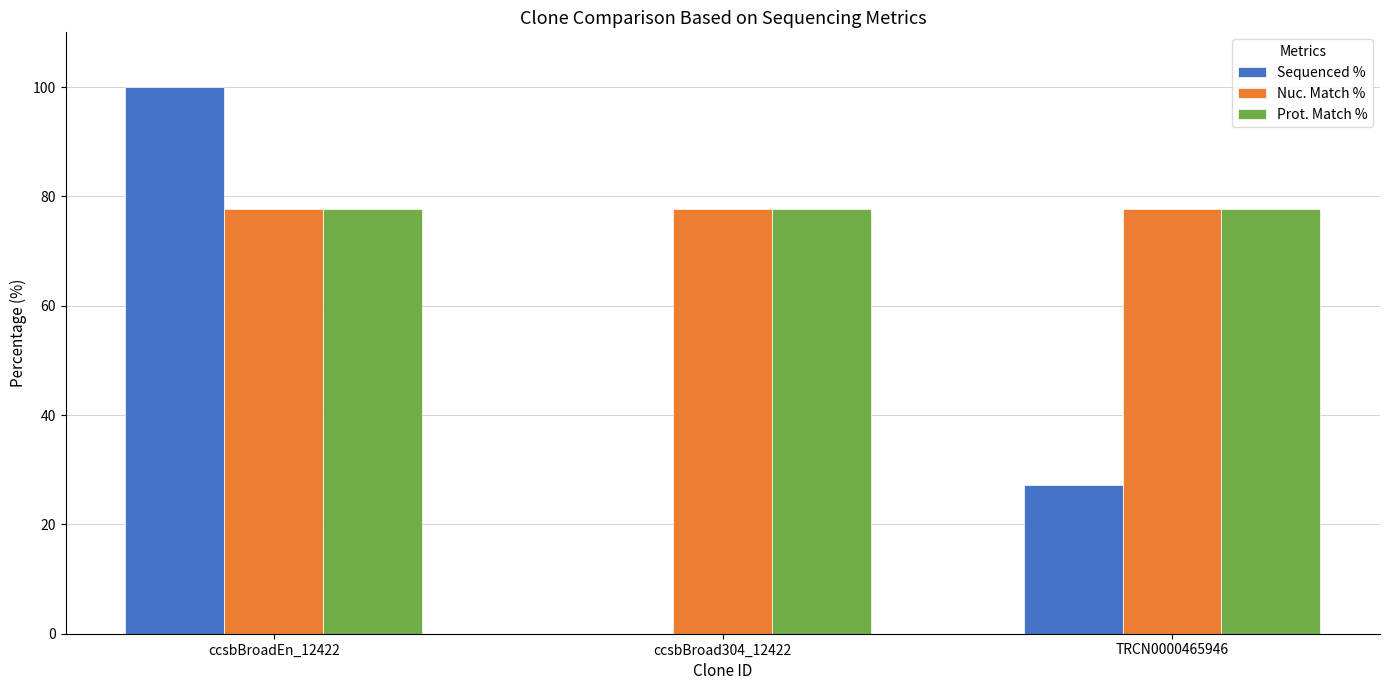

What are all the series names shown in the legend?

Sequenced %, Nuc. Match %, Prot. Match %